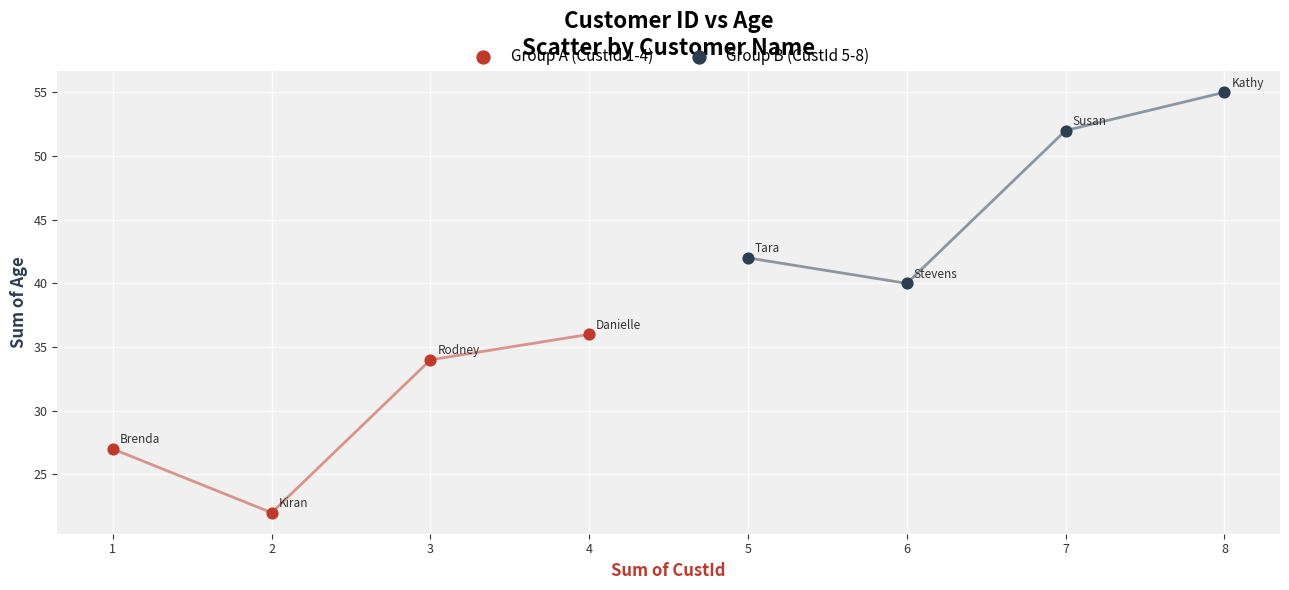

Which series contains the highest Y value?

Group B (CustId 5-8)